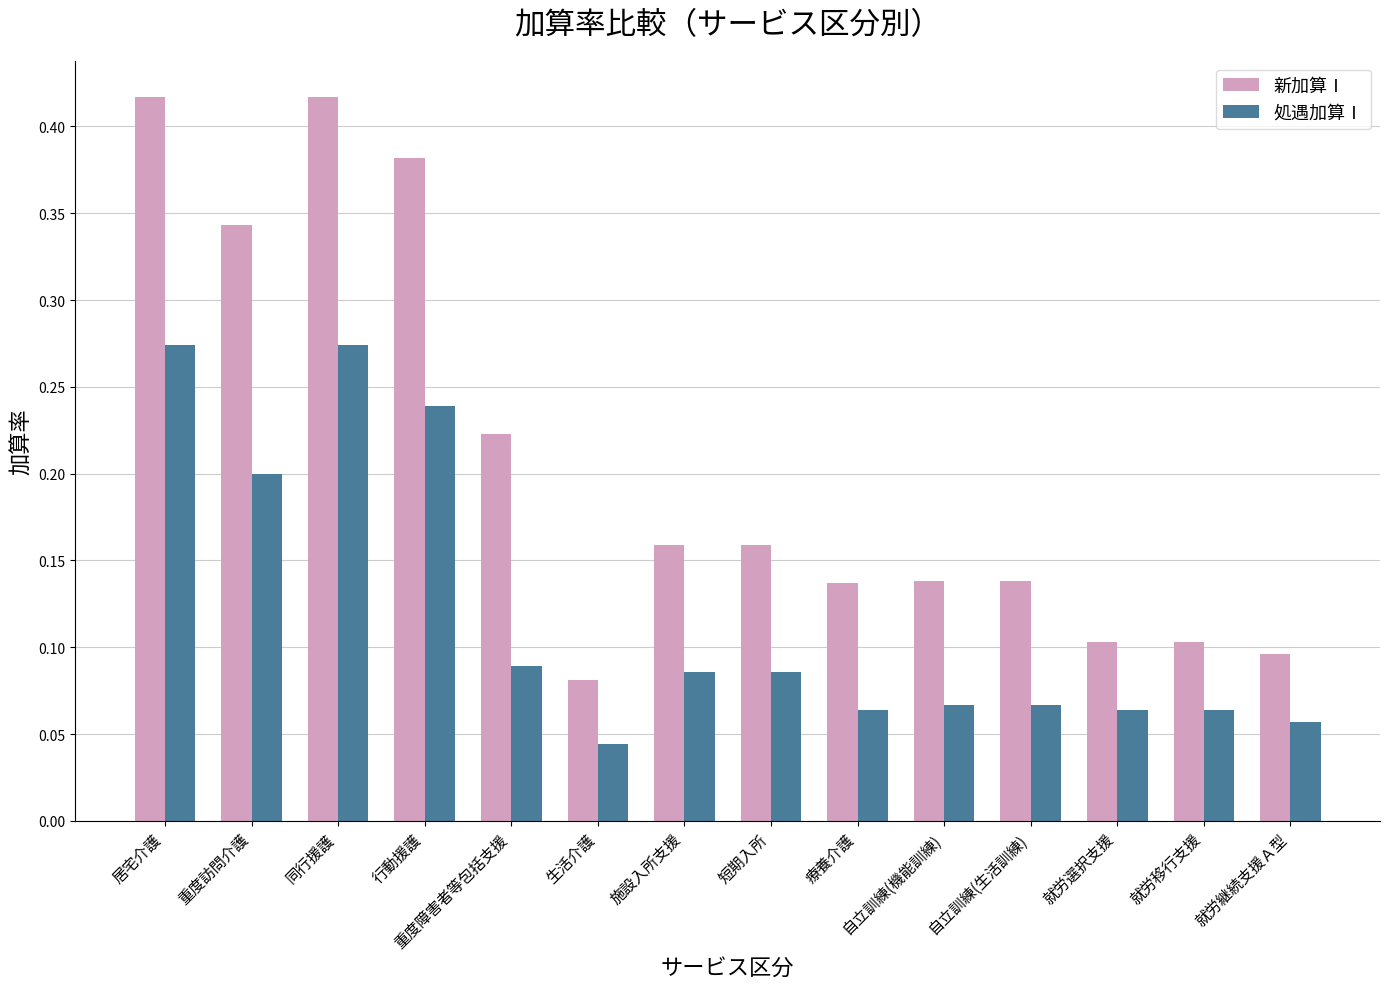

Which series has the widest spread of values?

新加算Ⅰ